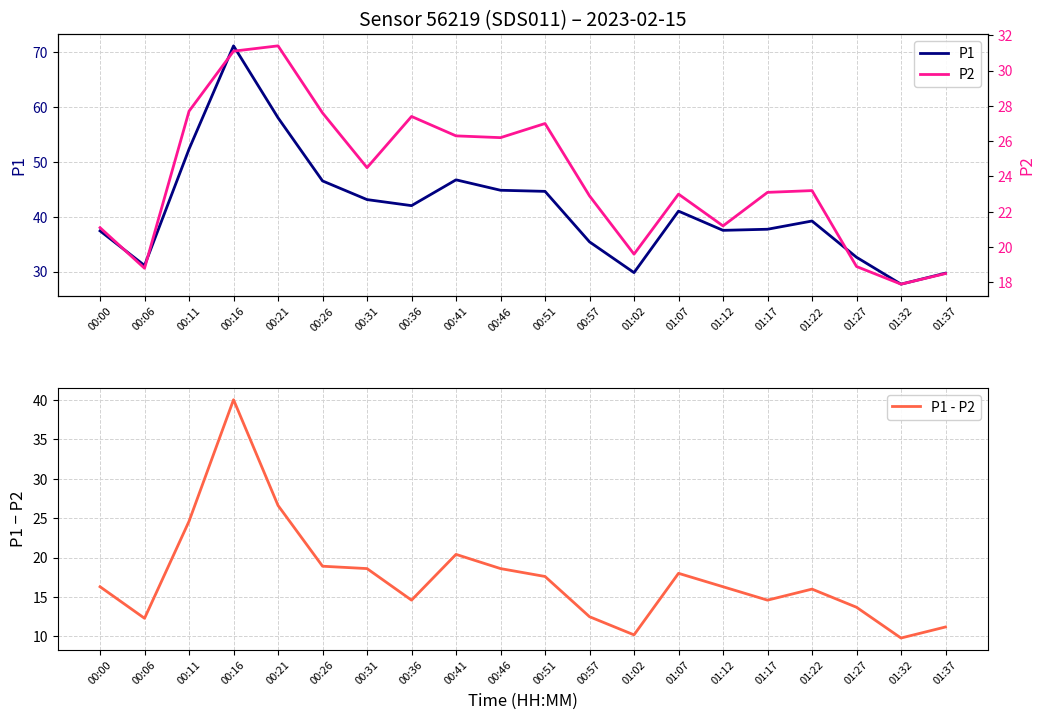

What is the label of the 20th point from the right?

00:00